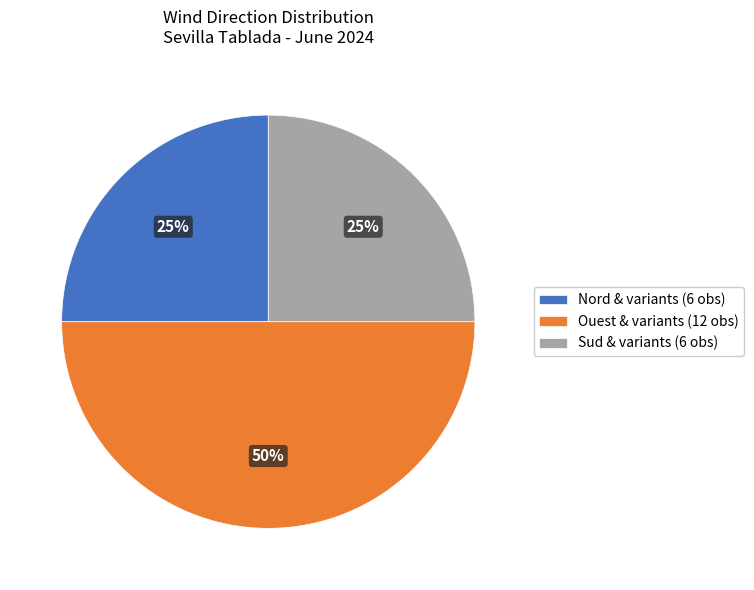

How many segments does this pie chart have?

3